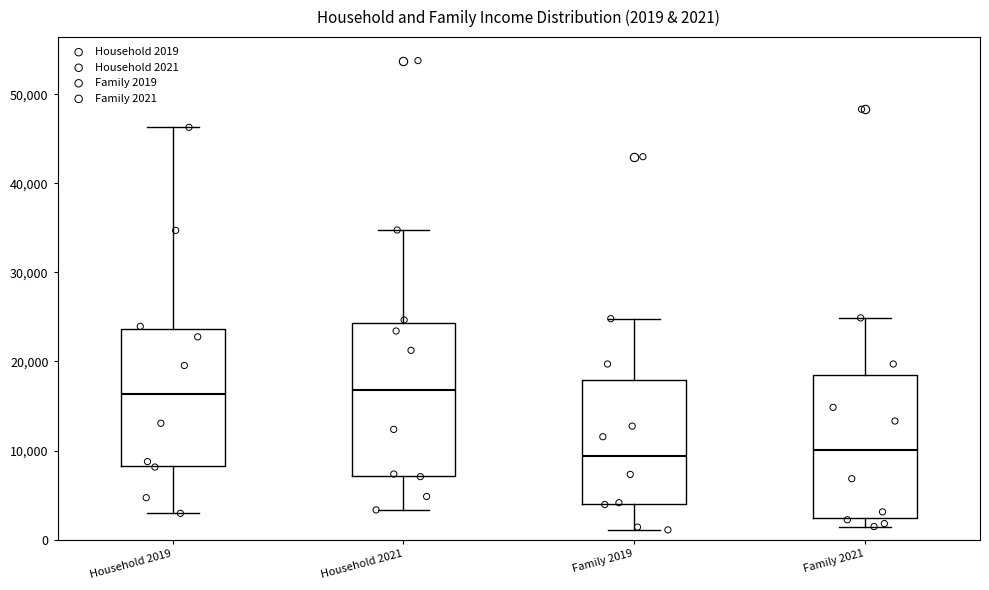

Comparing the boxes themselves (not the whiskers), which one is the tallest?

Household 2021